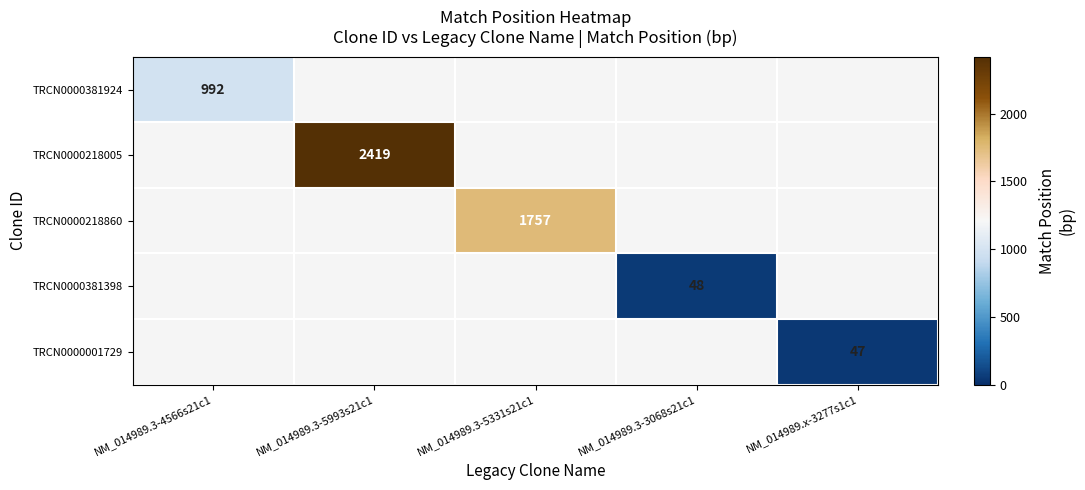

The value of TRCN0000218005 at NM_014989.3-5993s21c1 is 2419. True or false?

True